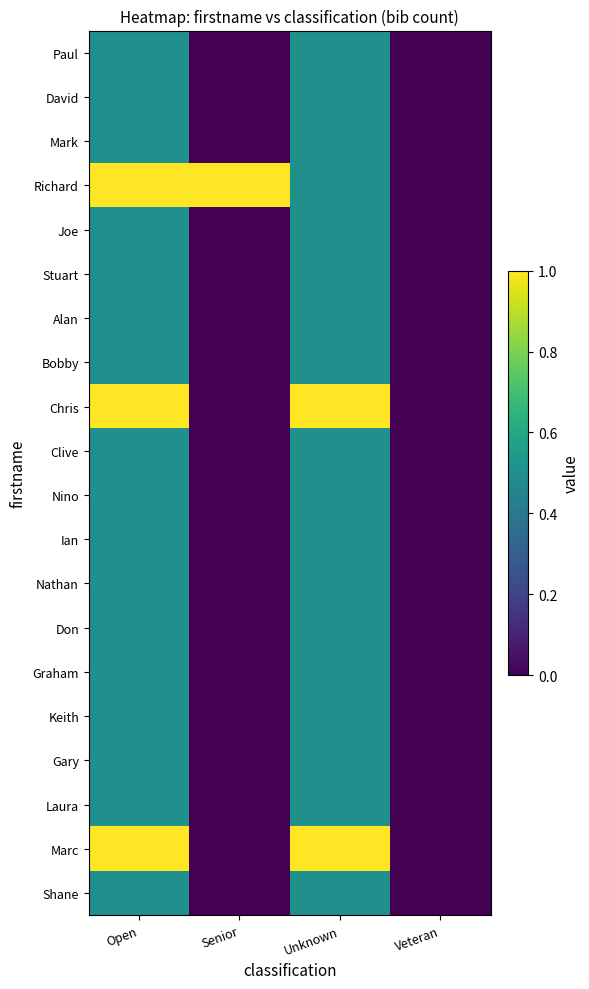

Rank the series by their maximum value, from highest to lowest.

Richard, Chris, Marc, Paul, David, Mark, Joe, Stuart, Alan, Bobby, Clive, Nino, Ian, Nathan, Don, Graham, Keith, Gary, Laura, Shane